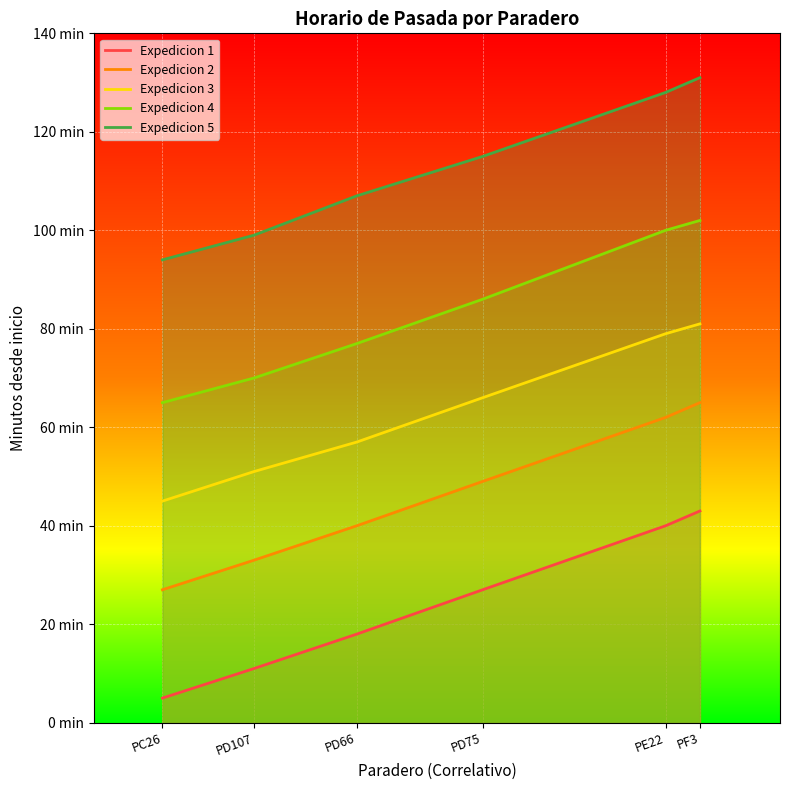

Rank the series by their maximum value, from lowest to highest.

Expedicion 1, Expedicion 2, Expedicion 3, Expedicion 4, Expedicion 5